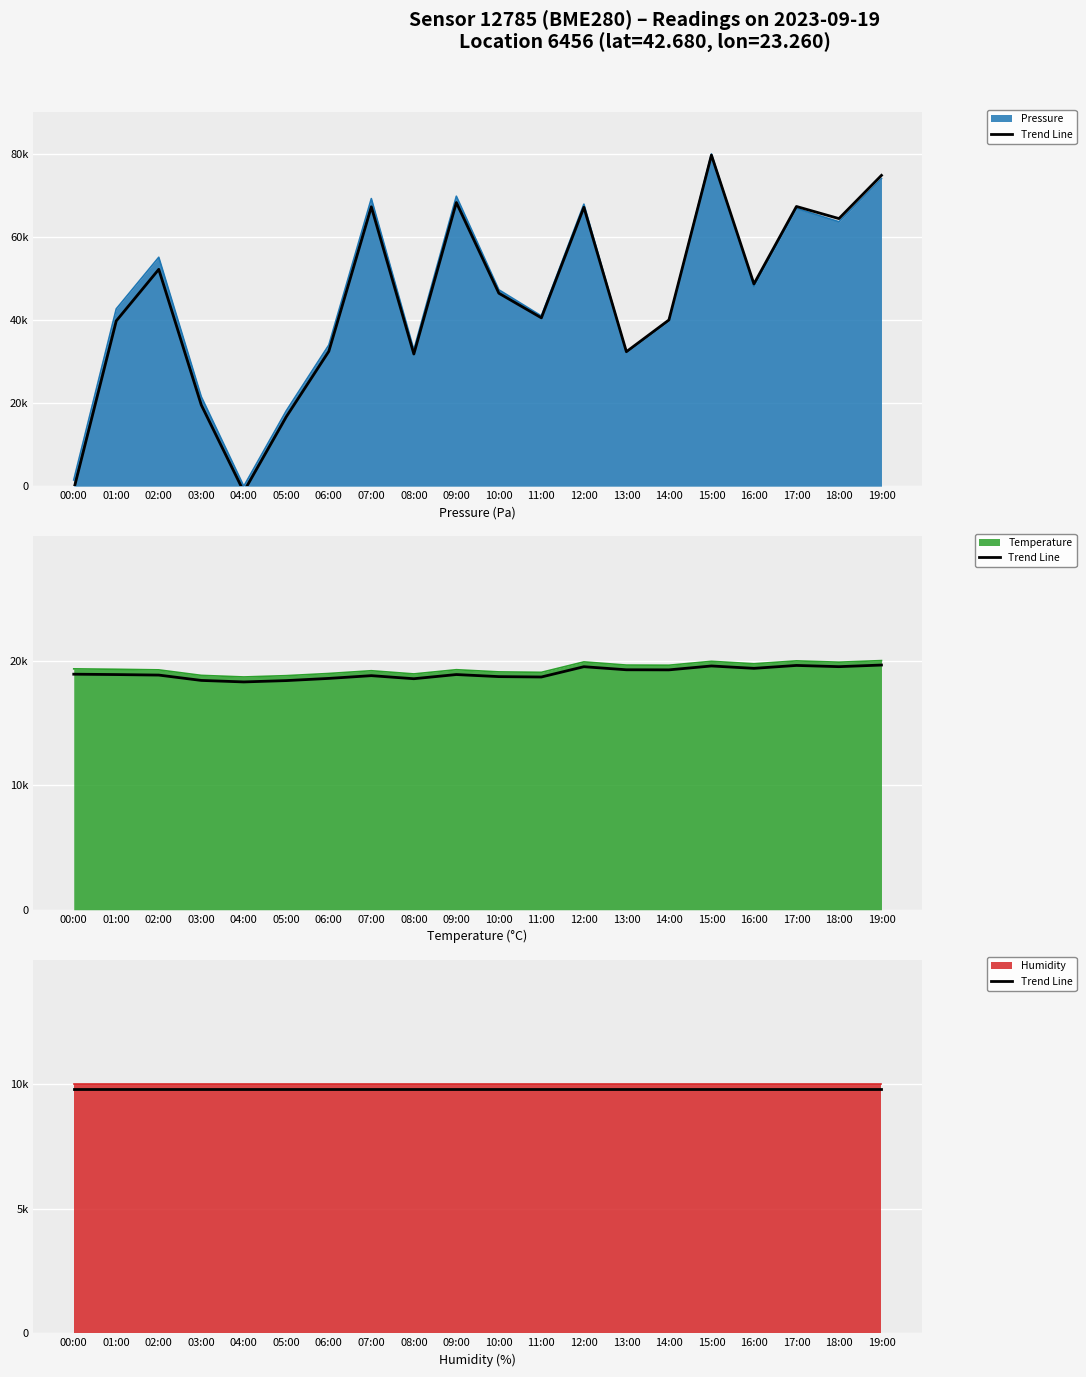

How many interior local peaks does the Temperature series have?

5